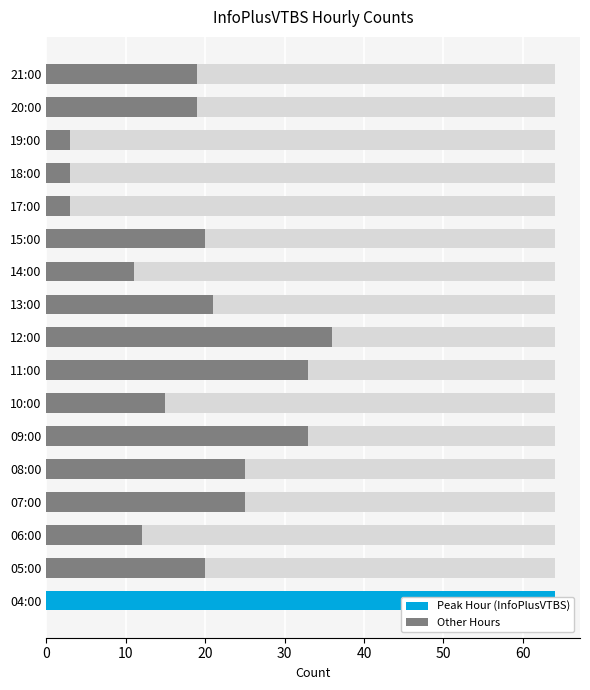

Does the chart contain stacked bars?

No